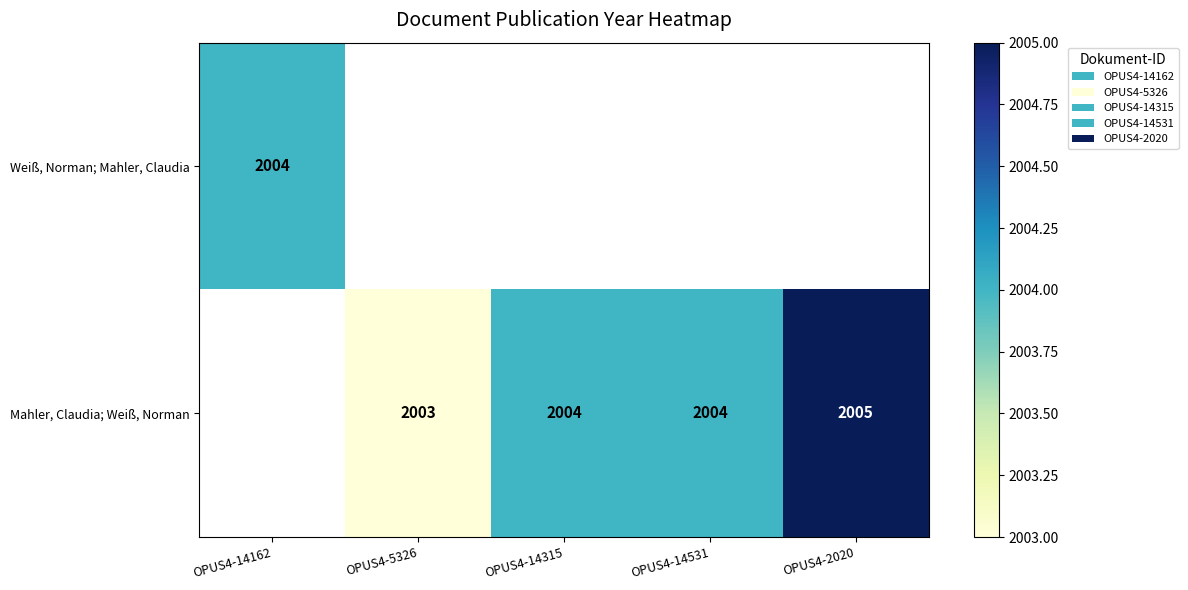

Which has a higher value, OPUS4-14315 or OPUS4-14531?

OPUS4-14531